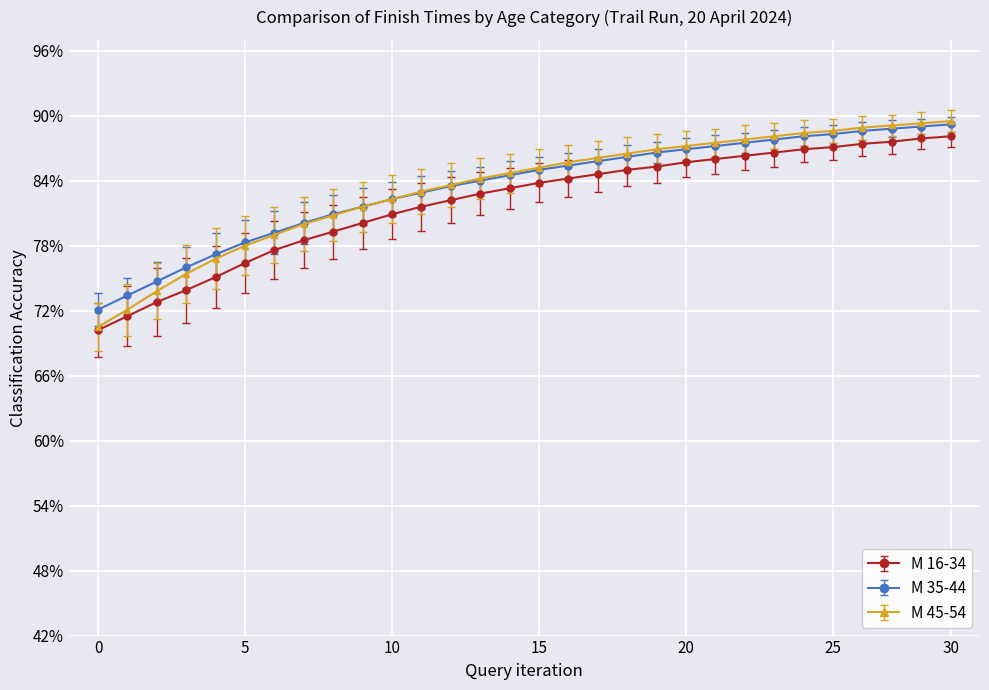

What is the value of the М 16-34 point at the 19th from the left?

85.0